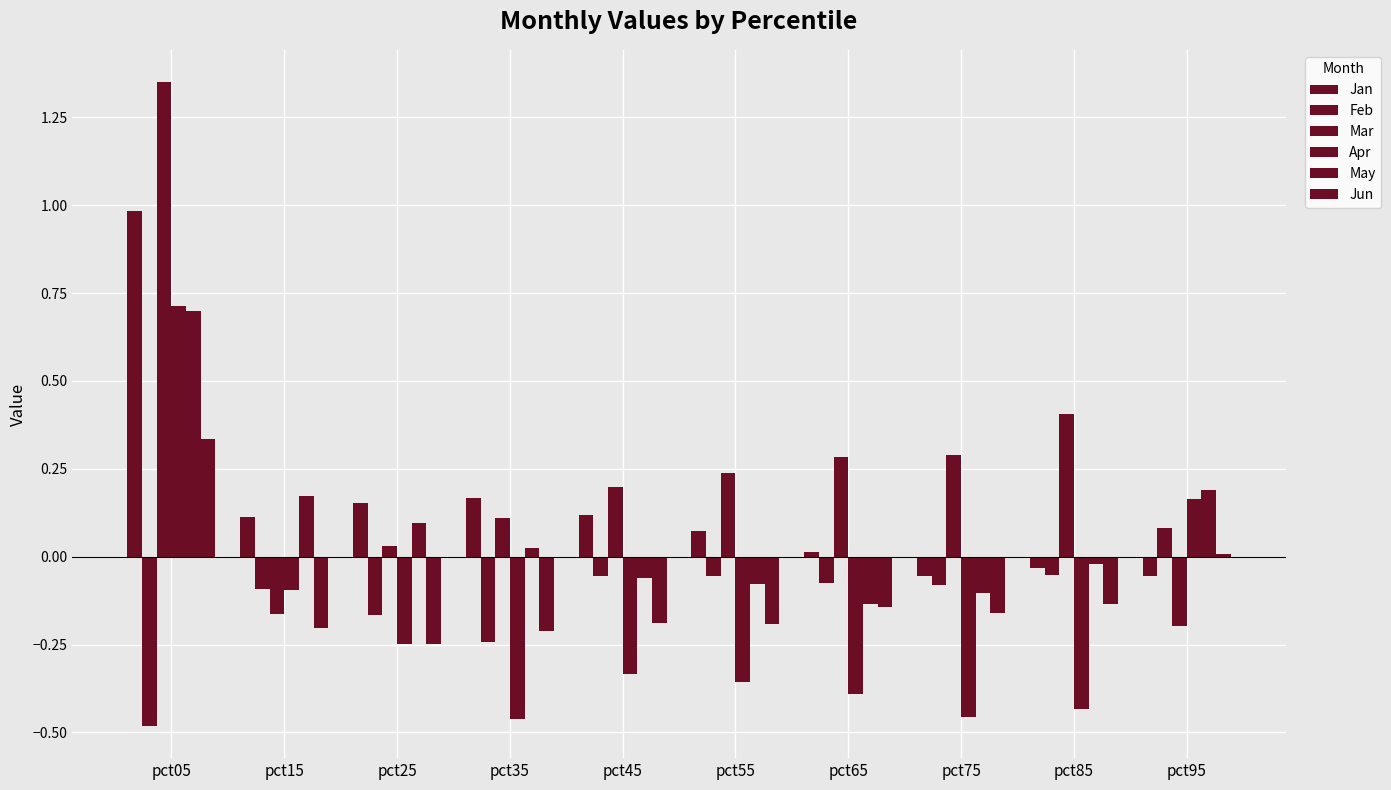

What is the sum of all Mar values?

2.5